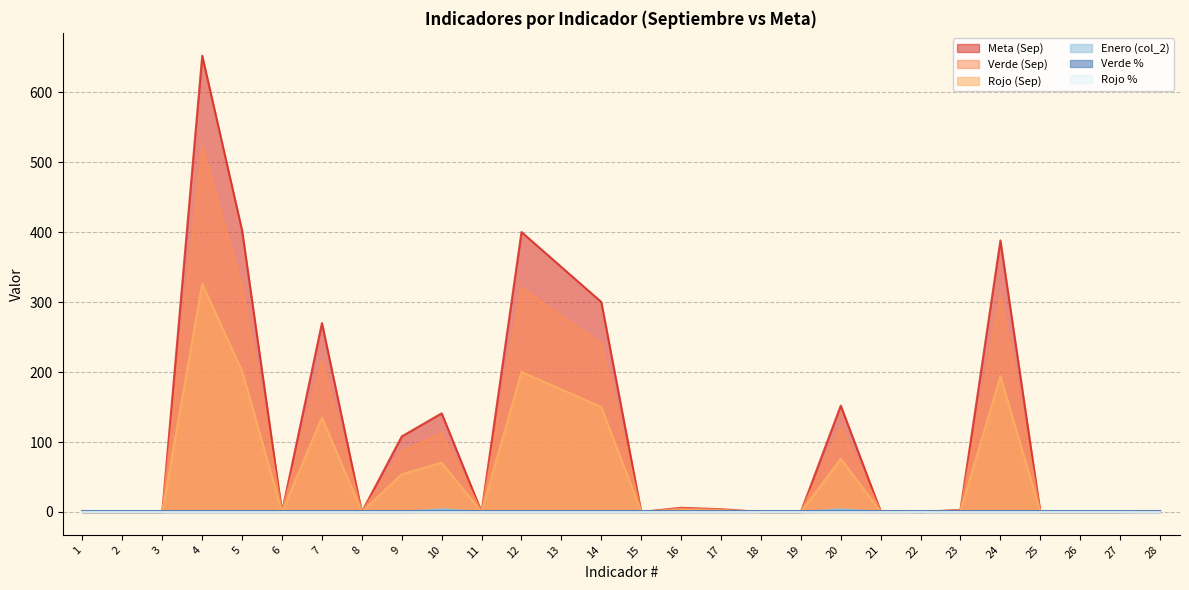

Is it true that Verde (Sep) equals 0.0 at 19?

True